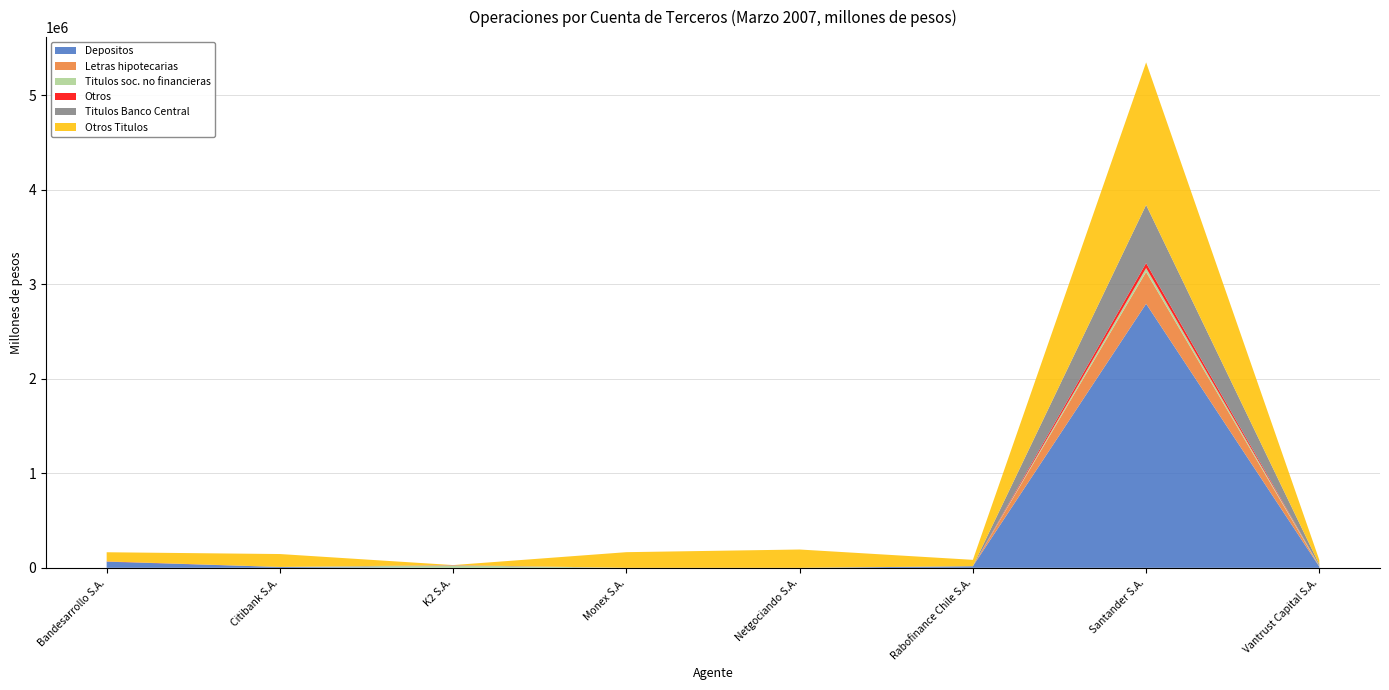

Reading left to right, extract all data points from this chart.

Depositos: Bandesarrollo S.A.=65210.5	Citibank S.A.=9117.4	K2 S.A.=0.0	Monex S.A.=0.0	Netgociando S.A.=0.0	Rabofinance Chile S.A.=17081.8	Santander S.A.=2792808.4	Vantrust Capital S.A.=11712.6
Letras hipotecarias: Bandesarrollo S.A.=0.0	Citibank S.A.=0.0	K2 S.A.=0.0	Monex S.A.=0.0	Netgociando S.A.=0.0	Rabofinance Chile S.A.=0.0	Santander S.A.=336672.0	Vantrust Capital S.A.=3368.5
Titulos soc. no financieras: Bandesarrollo S.A.=0.0	Citibank S.A.=0.0	K2 S.A.=26486.7	Monex S.A.=0.0	Netgociando S.A.=0.0	Rabofinance Chile S.A.=0.0	Santander S.A.=41651.8	Vantrust Capital S.A.=6123.5
Otros: Bandesarrollo S.A.=2773.0	Citibank S.A.=0.0	K2 S.A.=2885.1	Monex S.A.=0.0	Netgociando S.A.=0.0	Rabofinance Chile S.A.=0.0	Santander S.A.=52489.1	Vantrust Capital S.A.=0.0
Titulos Banco Central: Bandesarrollo S.A.=0.0	Citibank S.A.=434.2	K2 S.A.=0.0	Monex S.A.=0.0	Netgociando S.A.=0.0	Rabofinance Chile S.A.=0.0	Santander S.A.=614179.7	Vantrust Capital S.A.=13078.1
Otros Titulos: Bandesarrollo S.A.=97017.7	Citibank S.A.=136493.0	K2 S.A.=0.0	Monex S.A.=165755.4	Netgociando S.A.=193920.9	Rabofinance Chile S.A.=67620.2	Santander S.A.=1508059.4	Vantrust Capital S.A.=47838.9